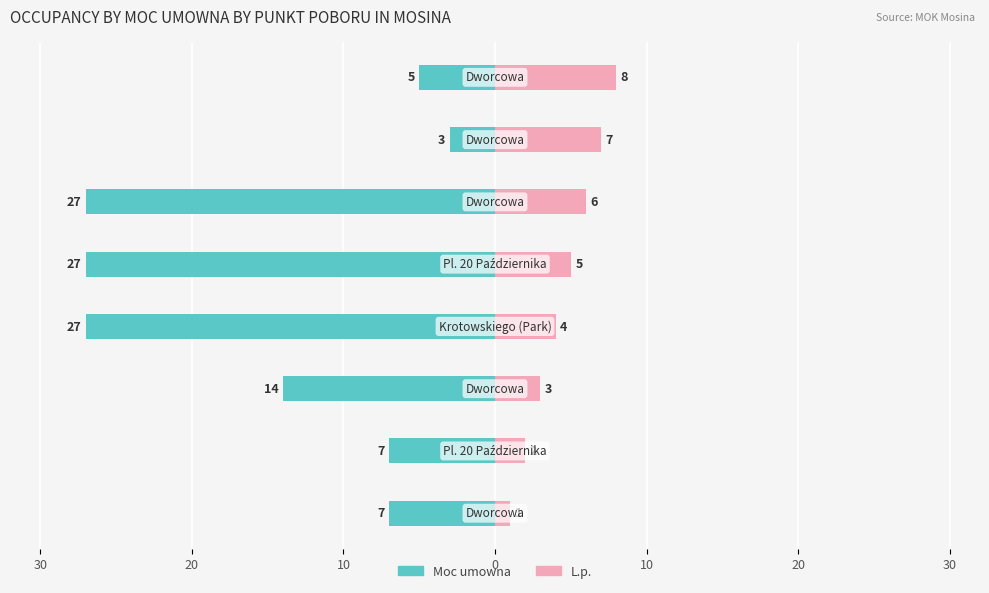

How many L.p. values are between 3 and 7?

5